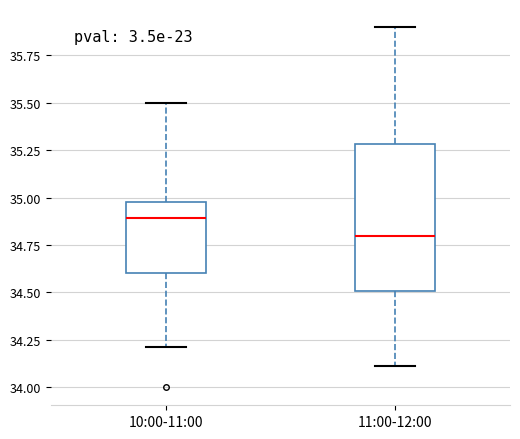

Reading left to right, read every box against the y-axis: the position of its median line, the range the box covers, and the ends of its whiskers. The values are not printed on the chart, so give them approximately, as read against the axis.

10:00-11:00: median 34.9, box 34.6 to 35.0, whiskers 34.2 to 35.5
11:00-12:00: median 34.8, box 34.5 to 35.3, whiskers 34.1 to 35.9